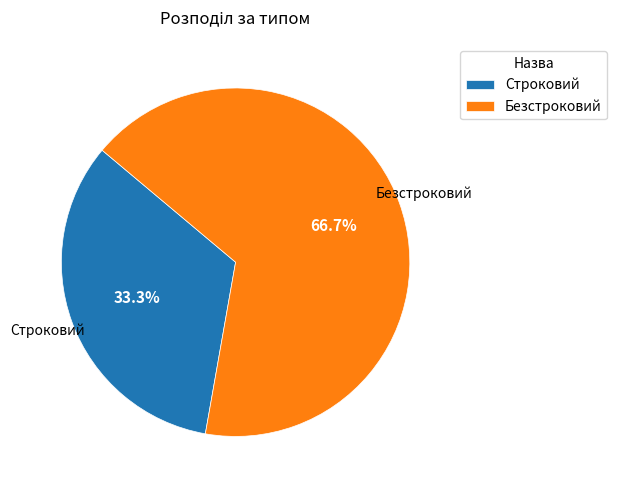

Do Строковий and Безстроковий together represent more than half of the pie?

Yes